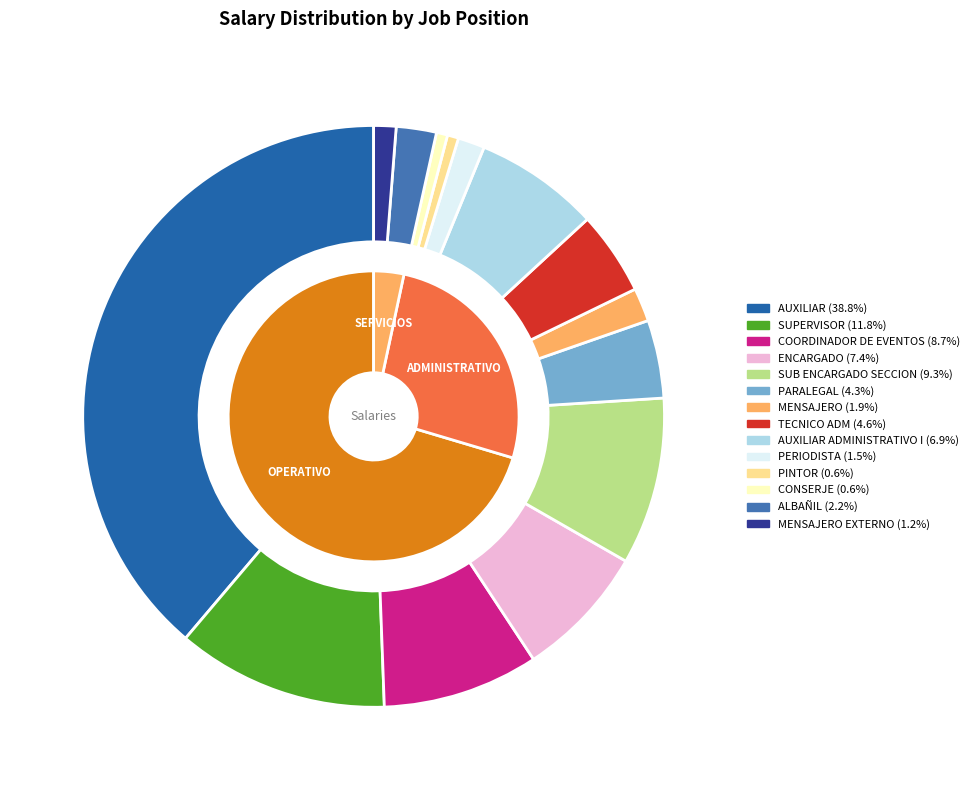

Do CONSERJE and PARALEGAL together represent more than half of the pie?

No